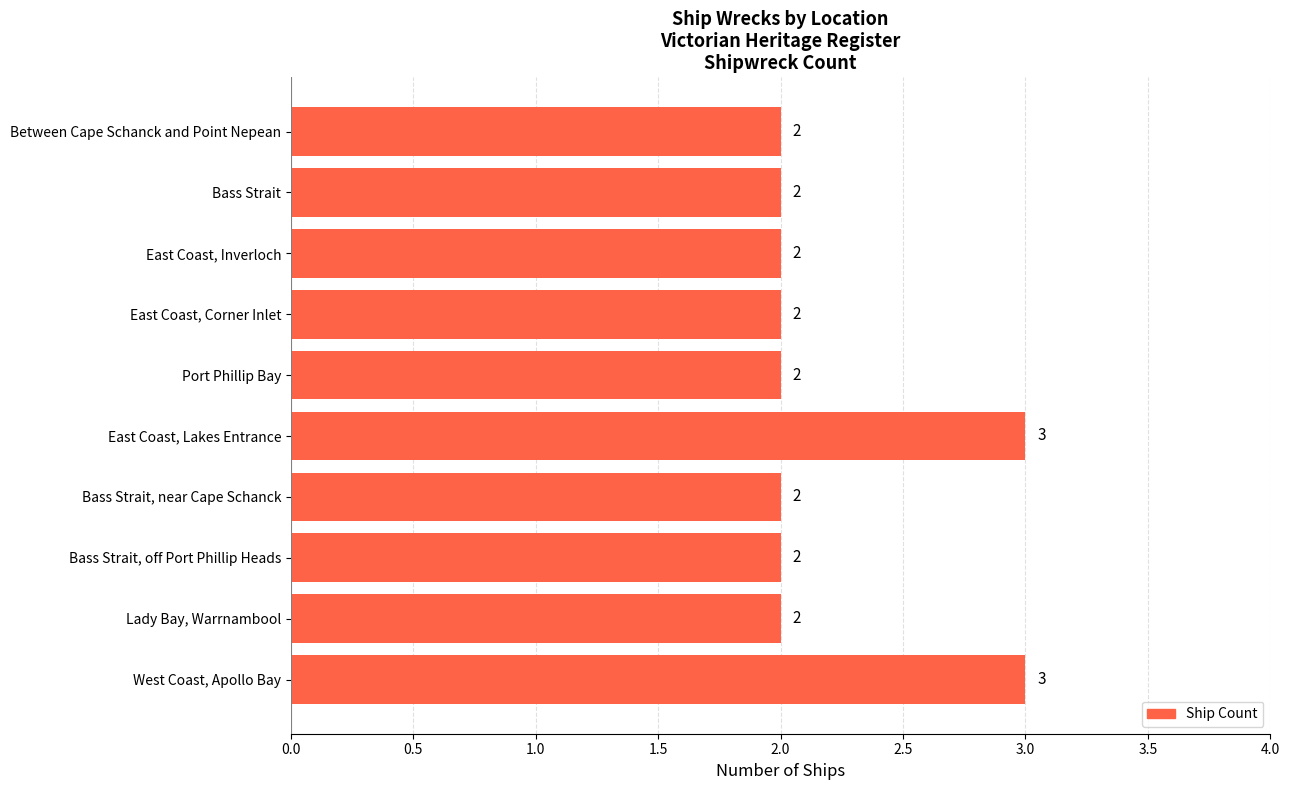

What is the difference between the maximum and second lowest values?

1